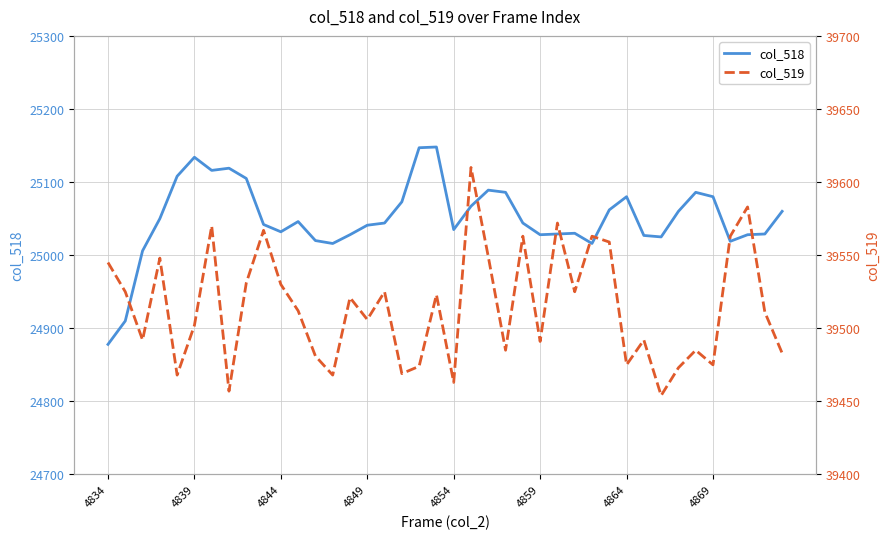

How many data points in col_519 are less than 39512?

20